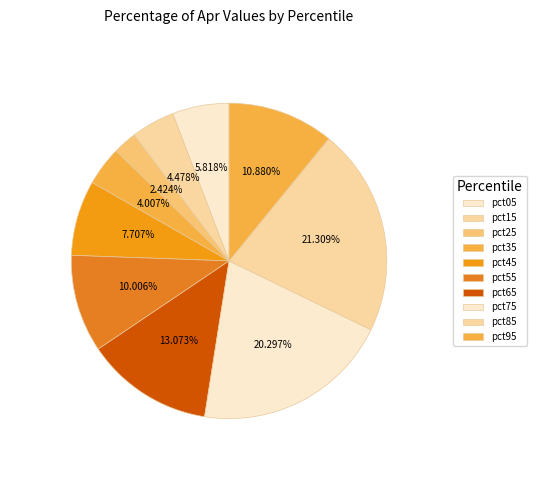

Count the number of slices in the pie.

10